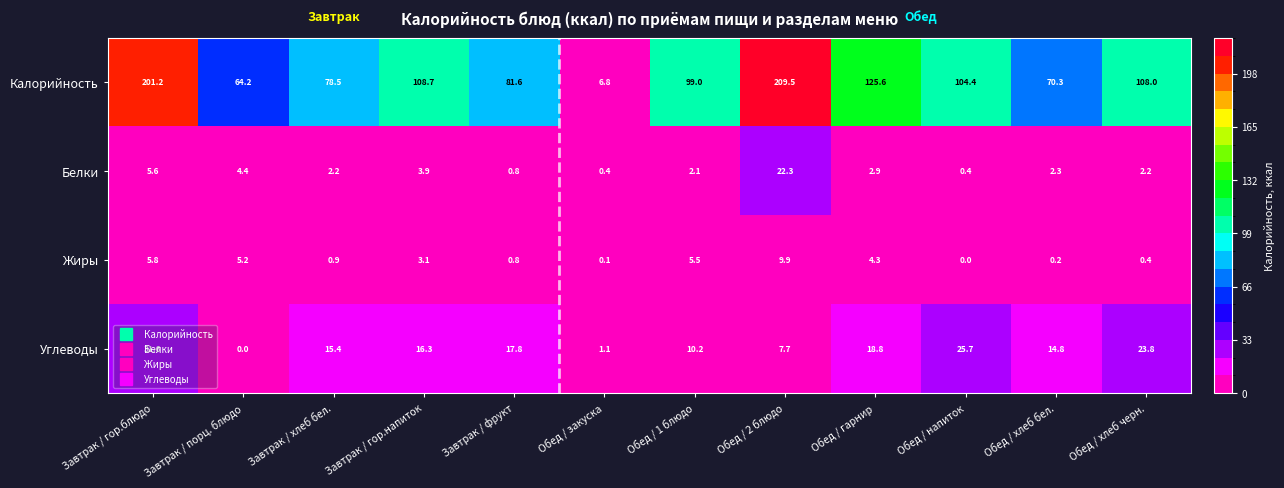

What is the sum of all Белки values?

49.5